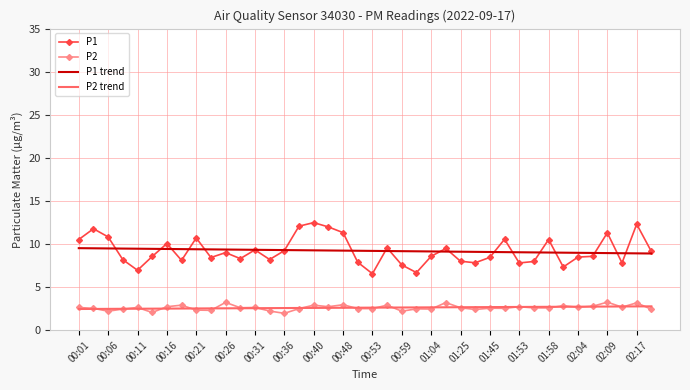

What is the average value of the P1 series?

9.2